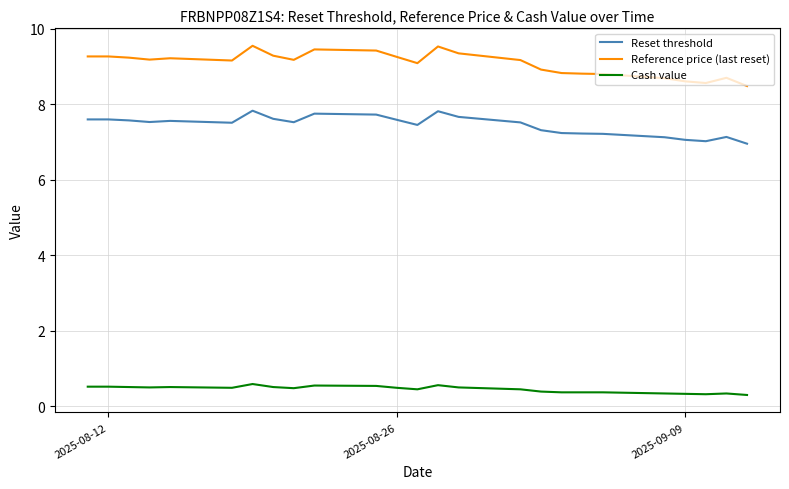

What is the difference between the maximum and minimum values in the Reference price (last reset) series?

1.1